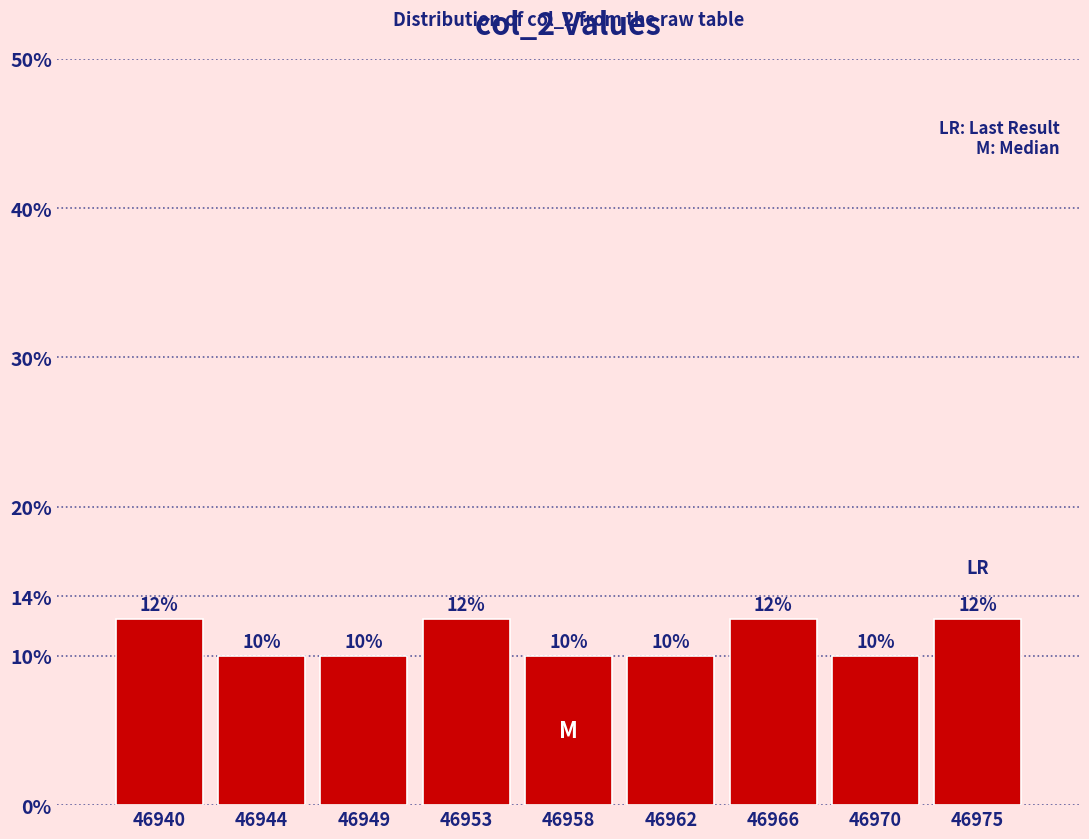

Count the values in the range 10 to 12.

5